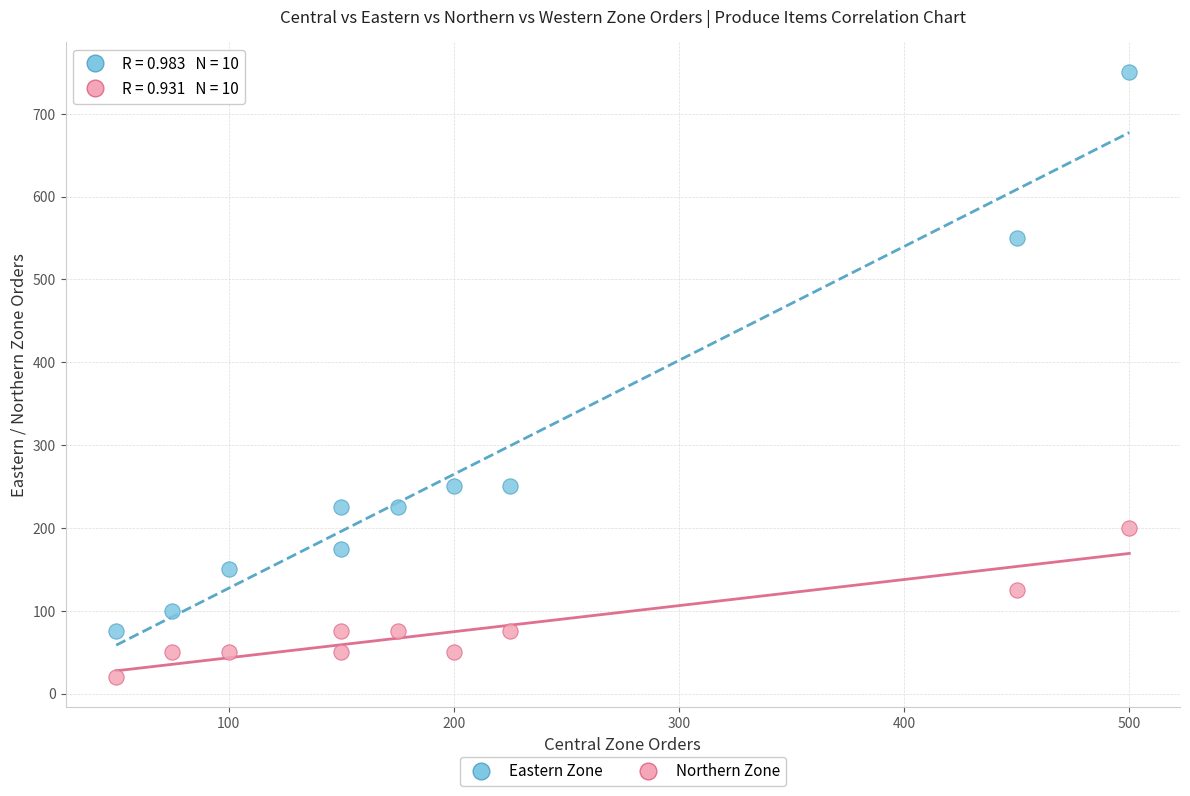

Which series has the largest Y range (max minus min)?

Eastern Zone